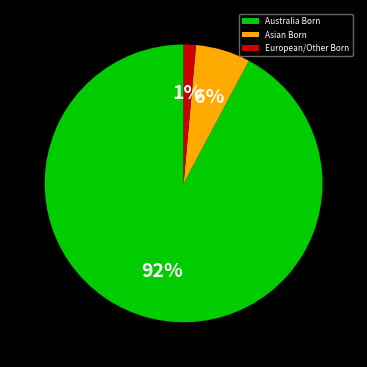

The Australia Born slice represents 87% of the pie. True or false?

False